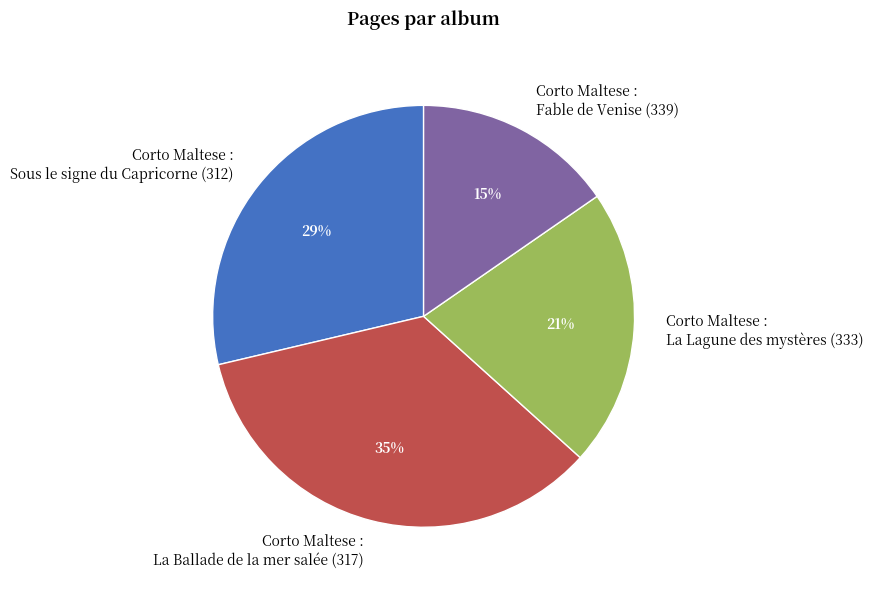

The Corto Maltese : La Ballade de la mer salée (317) slice represents 35% of the pie. True or false?

True